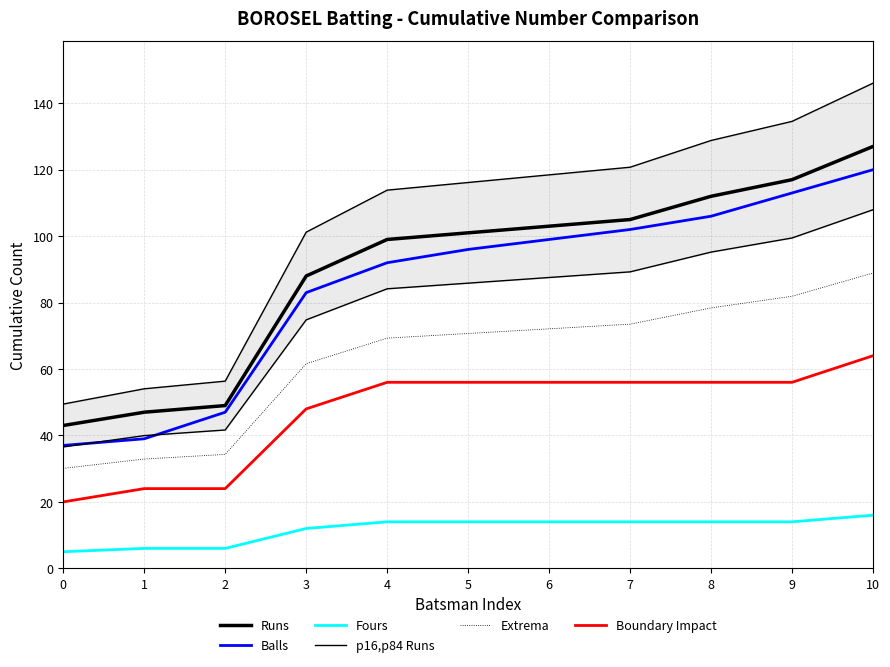

What is the sum of all Boundary Impact values?

516.0